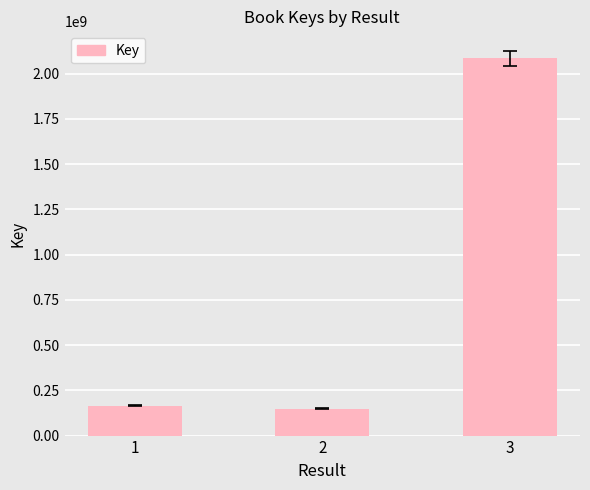

What is the sum of all values?

2398949775